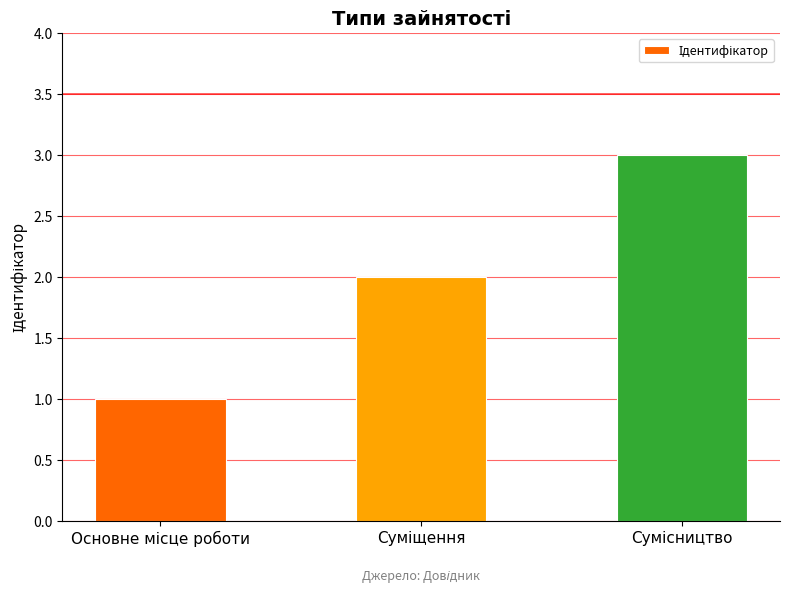

What is the sum of all values?

6